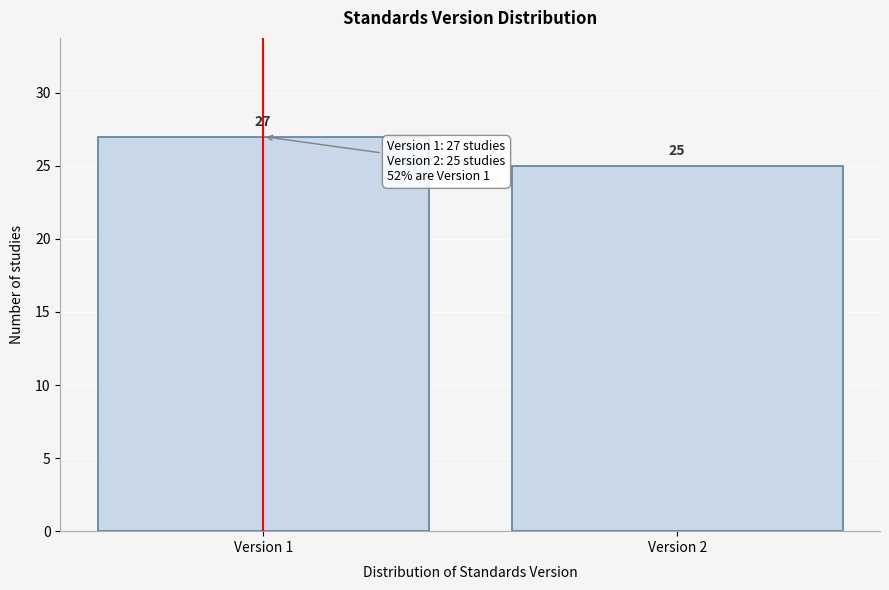

Reading left to right, extract all data points from this chart.

Version 1=27	Version 2=25